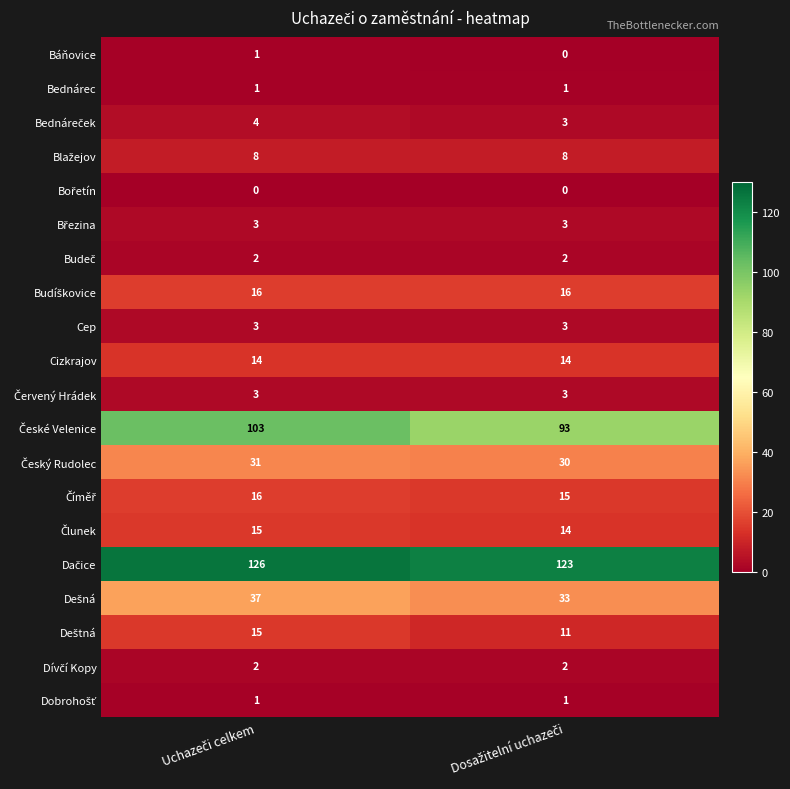

What is the maximum value shown in the chart?

126